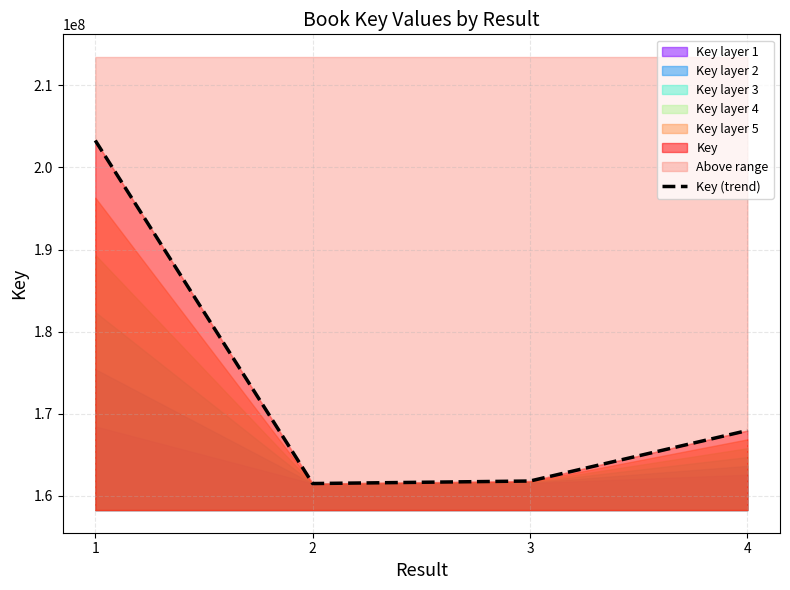

What is the value of the 2nd point from the left?

161504914